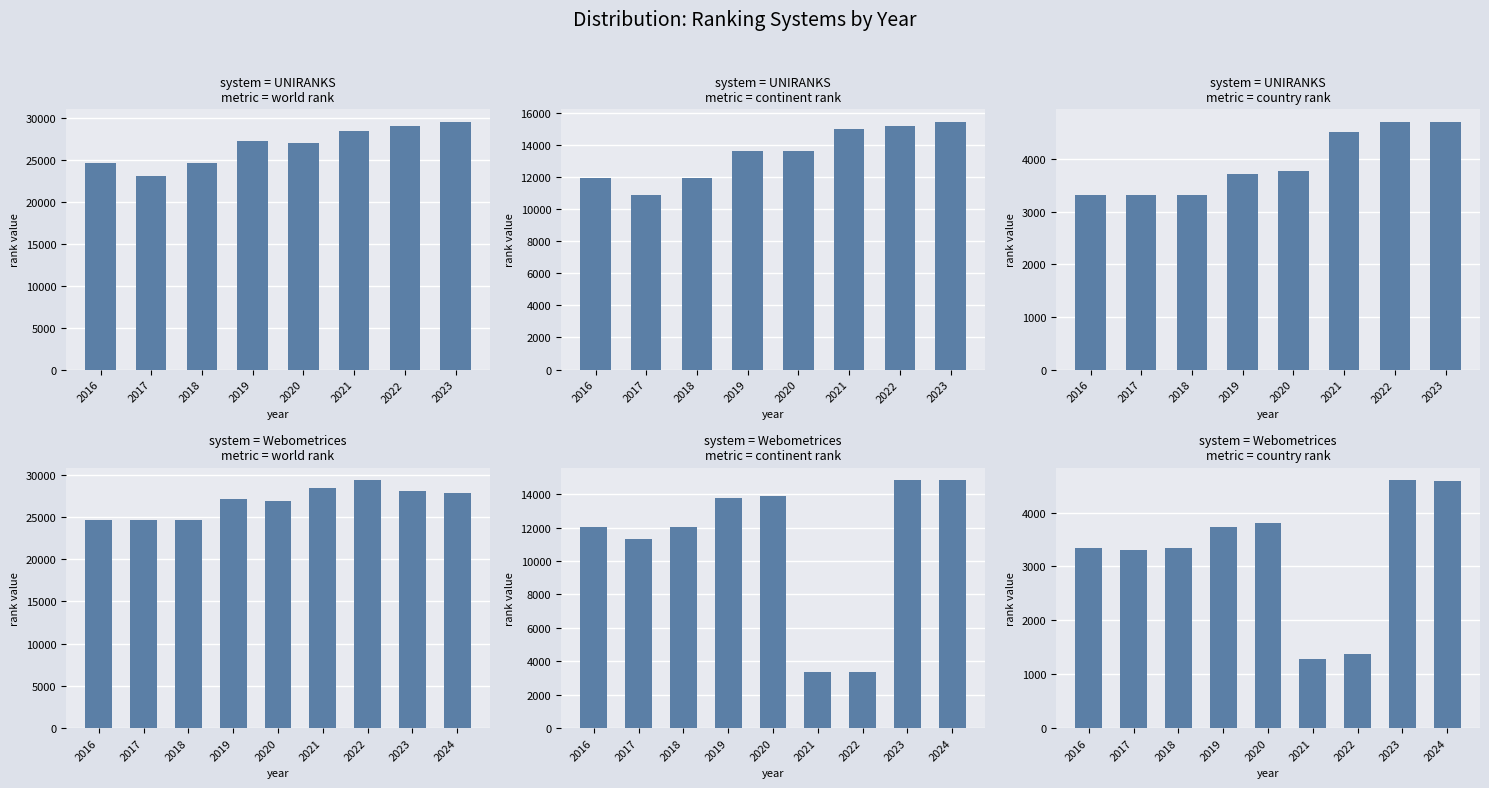

How many series are shown in this chart?

3